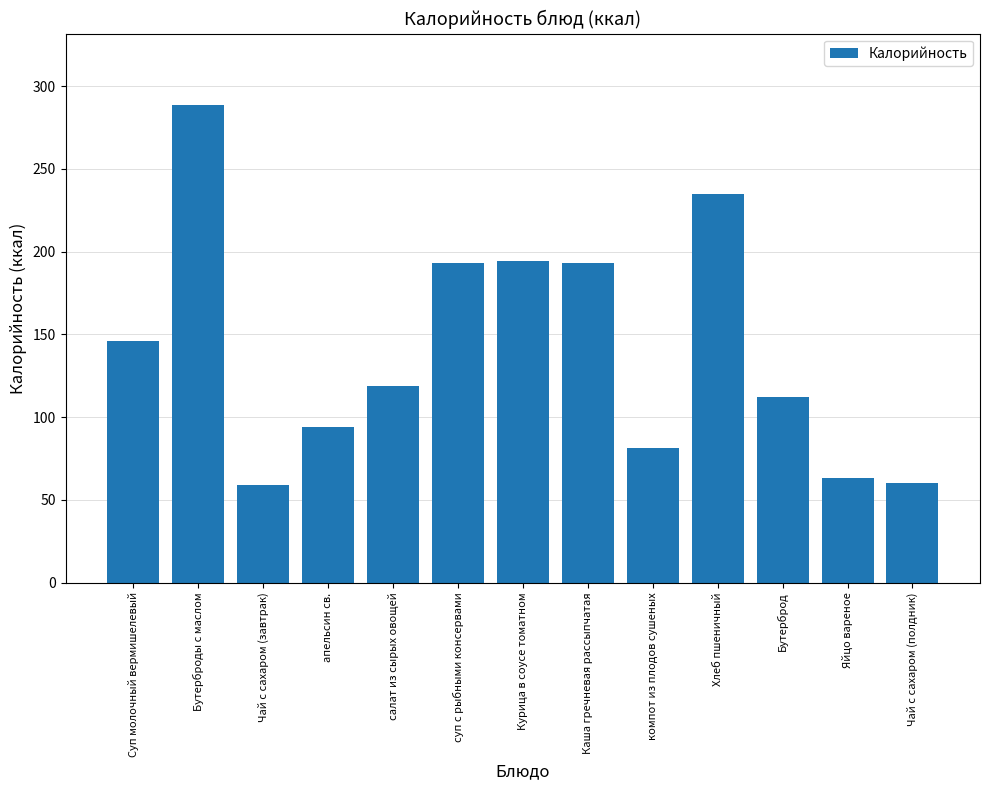

What is the sum of the values at апельсин св. and Курица в соусе томатном?

288.1